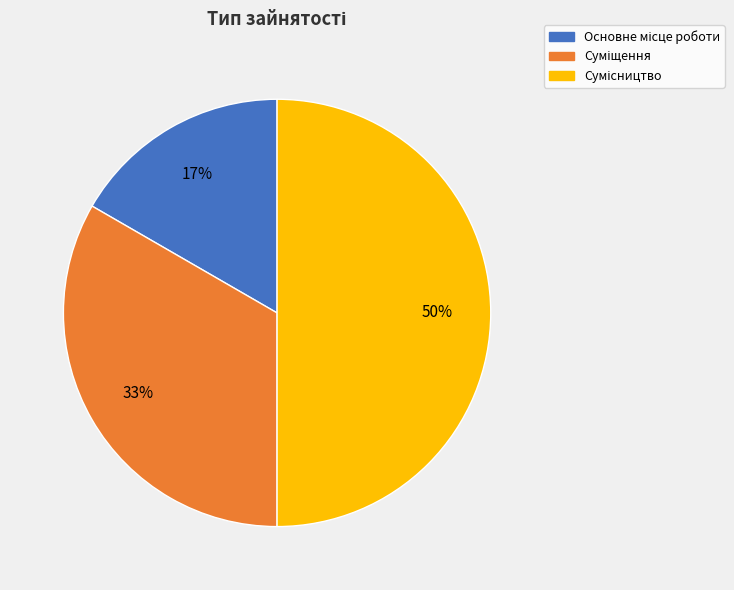

To the nearest percent, what is the average slice percentage?

33%